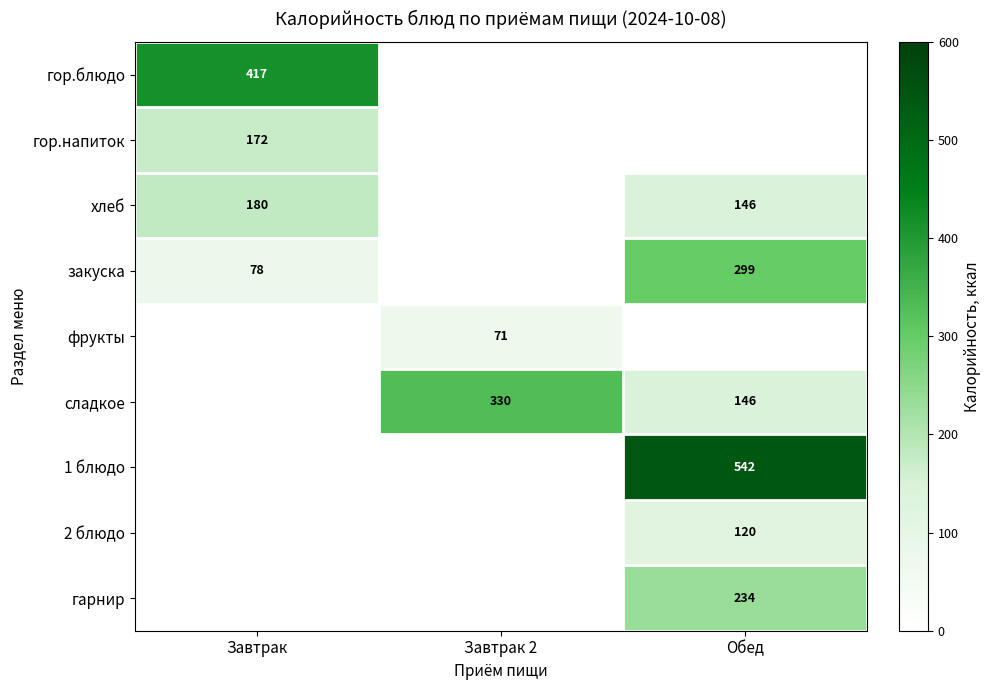

The 1 блюдо series shows 542 at Обед. True or false?

True